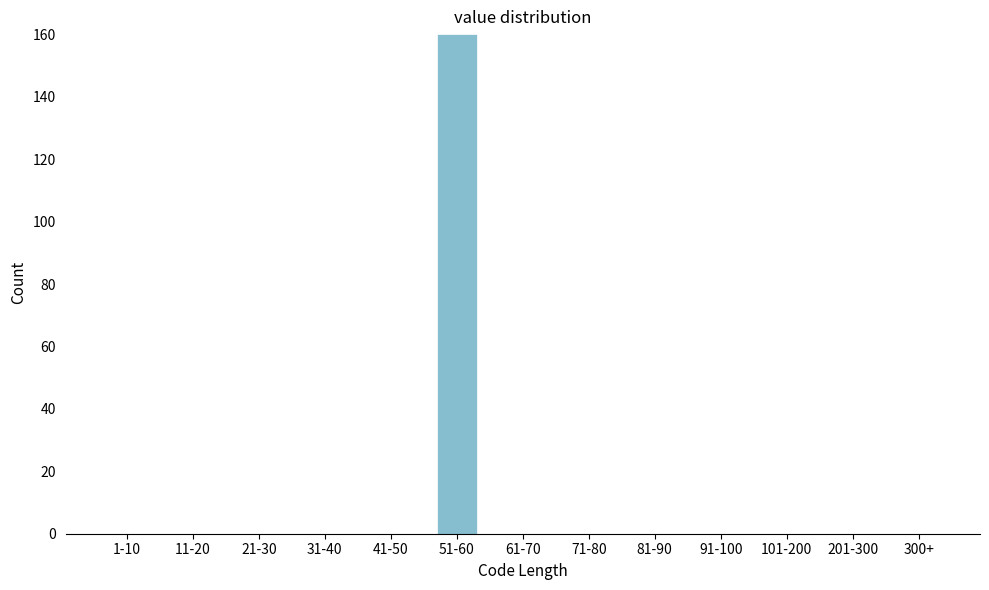

Reading left to right, transcribe all the data shown in this chart.

1-10=0	11-20=0	21-30=0	31-40=0	41-50=0	51-60=160	61-70=0	71-80=0	81-90=0	91-100=0	101-200=0	201-300=0	300+=0